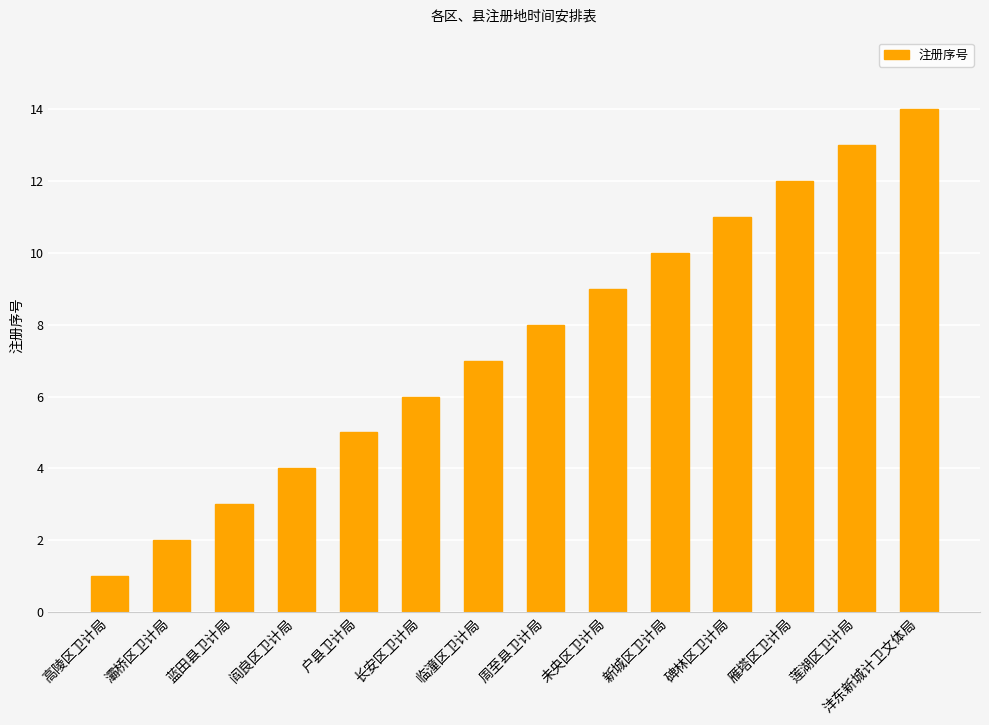

List the labels in order of value, smallest first.

高陵区卫计局, 灞桥区卫计局, 蓝田县卫计局, 阎良区卫计局, 户县卫计局, 长安区卫计局, 临潼区卫计局, 周至县卫计局, 未央区卫计局, 新城区卫计局, 碑林区卫计局, 雁塔区卫计局, 莲湖区卫计局, 沣东新城计卫文体局